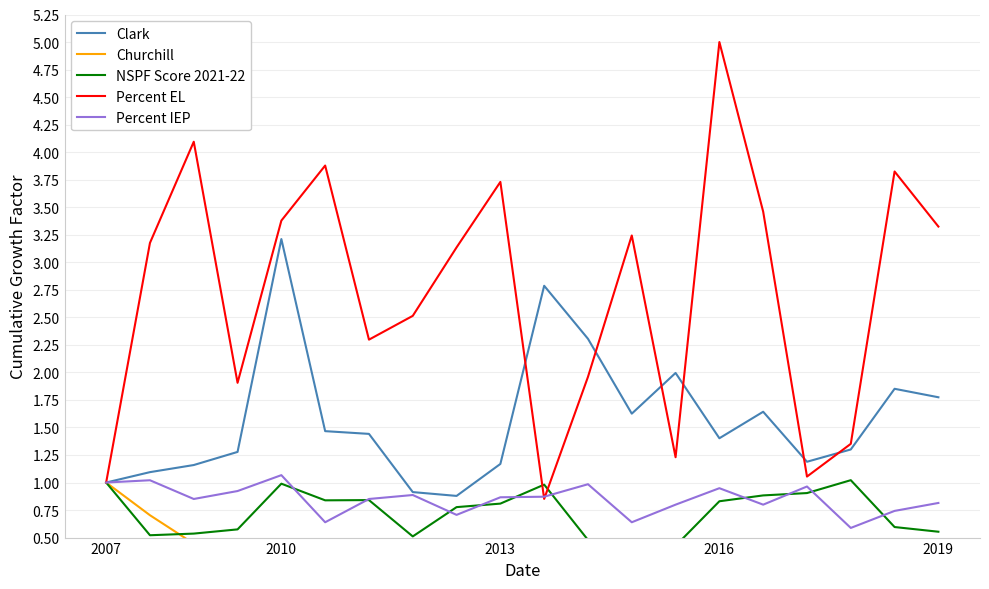

At which label does Percent EL reach its peak?

2016